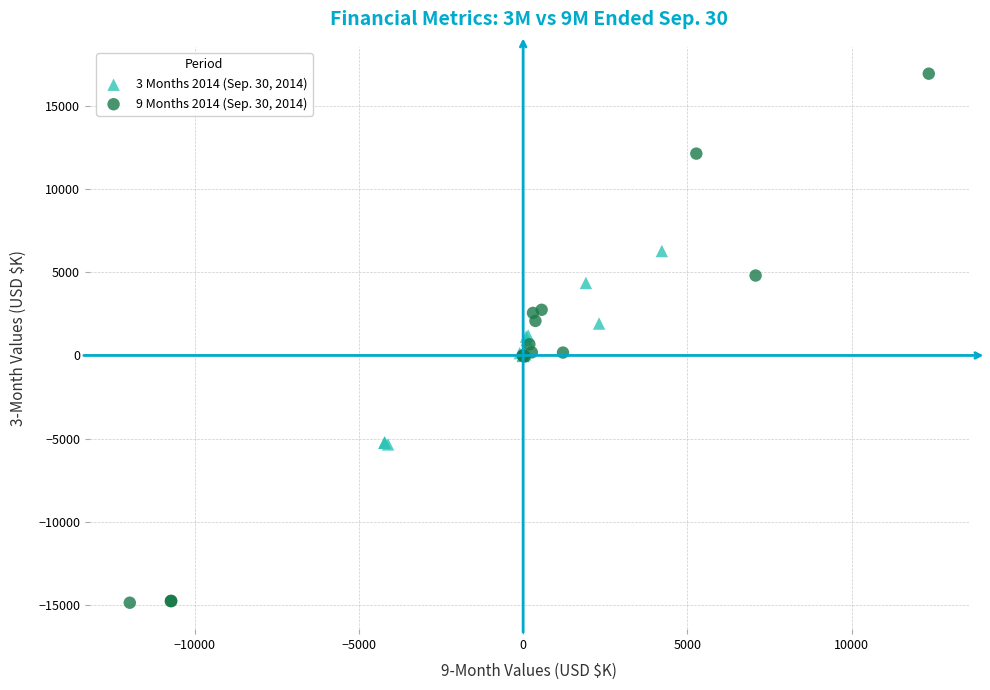

Which series contains the highest Y value?

9 Months 2014 (Sep. 30, 2014)